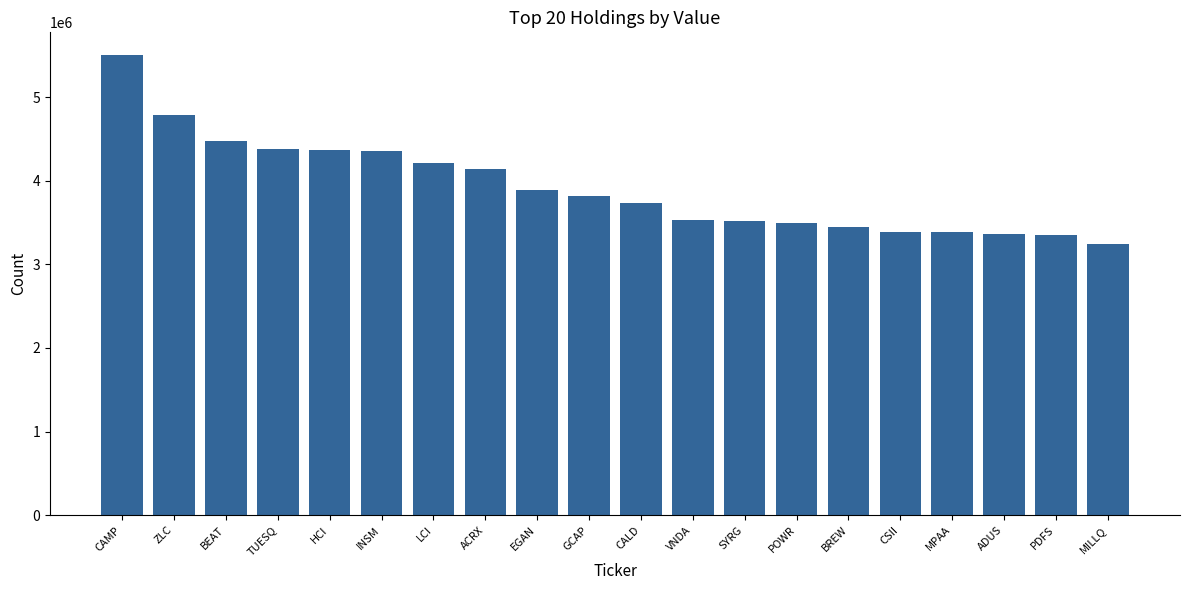

The chart shows a value of 4475000 at BEAT. True or false?

True